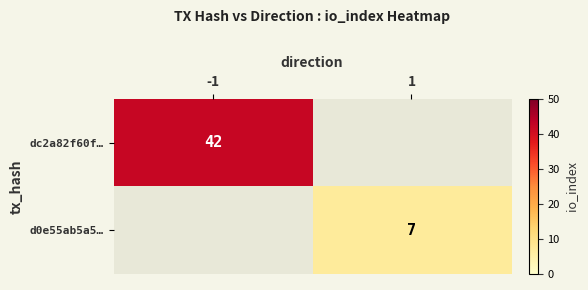

The value of dc2a82f60f… at -1 is 65. True or false?

False